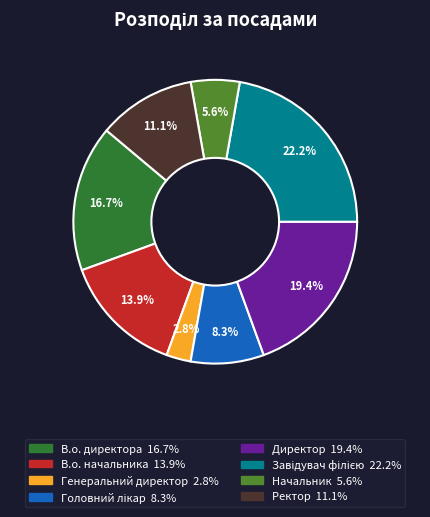

Which slice is the smallest?

Генеральний директор